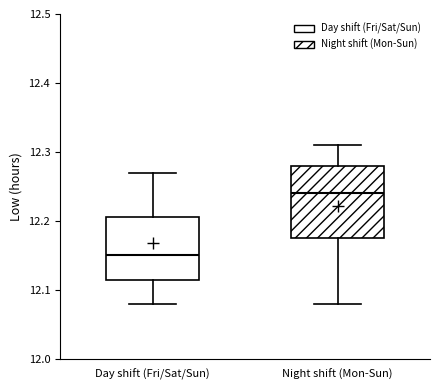

Which box has the lowest median line?

Day shift (Fri/Sat/Sun)